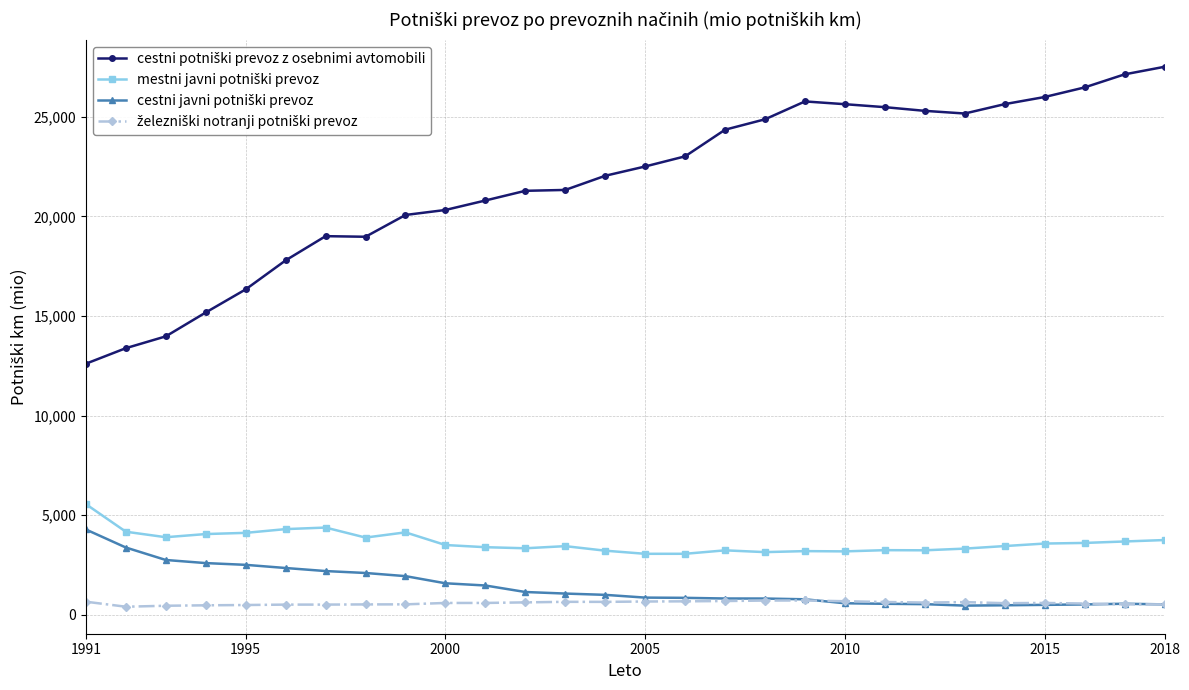

What is the maximum value shown in the chart?

27514.0